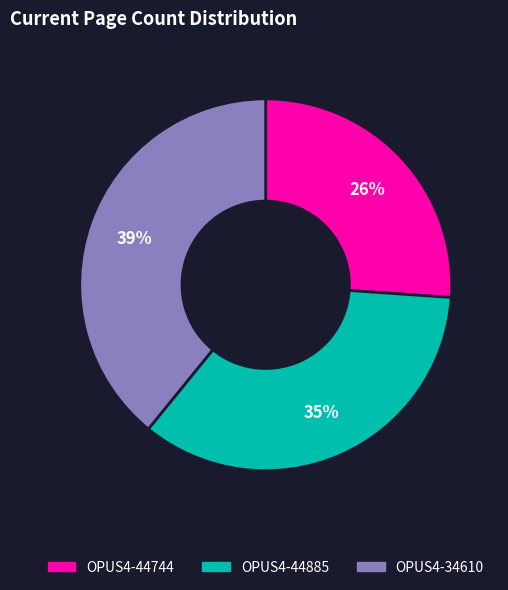

To the nearest percent, what is the average slice percentage?

33%